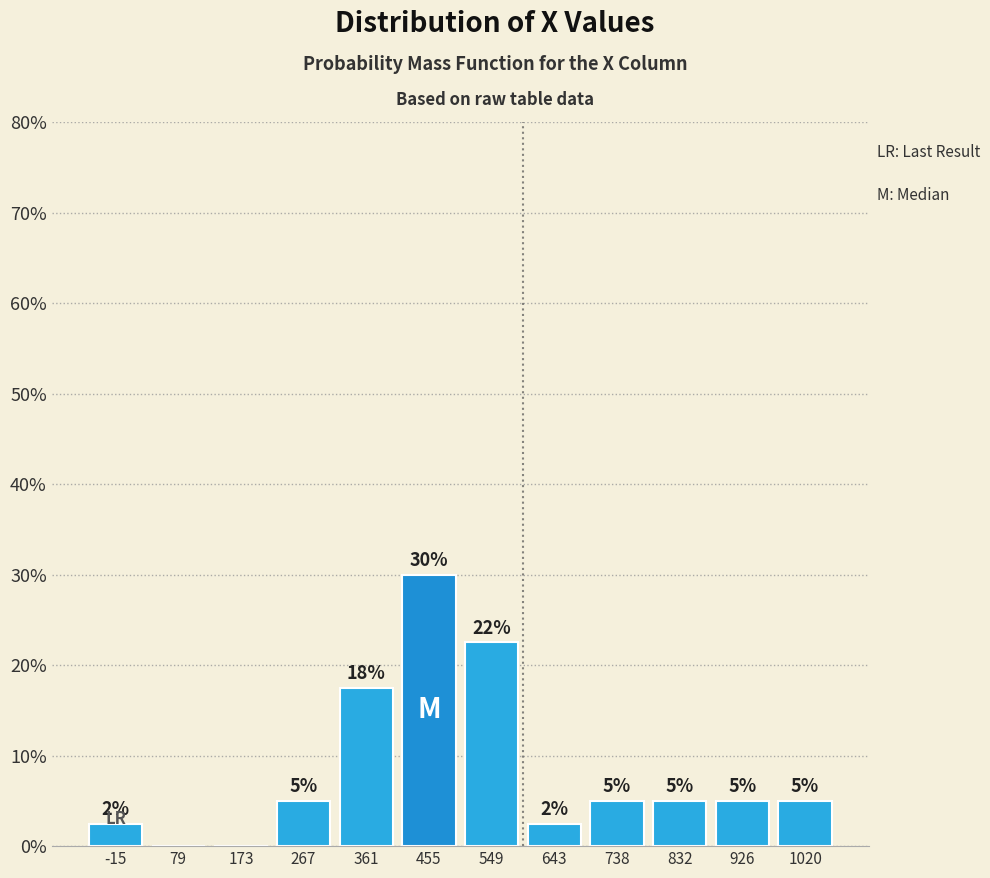

Over which range of the x-axis is the bar tallest?

410 to 500